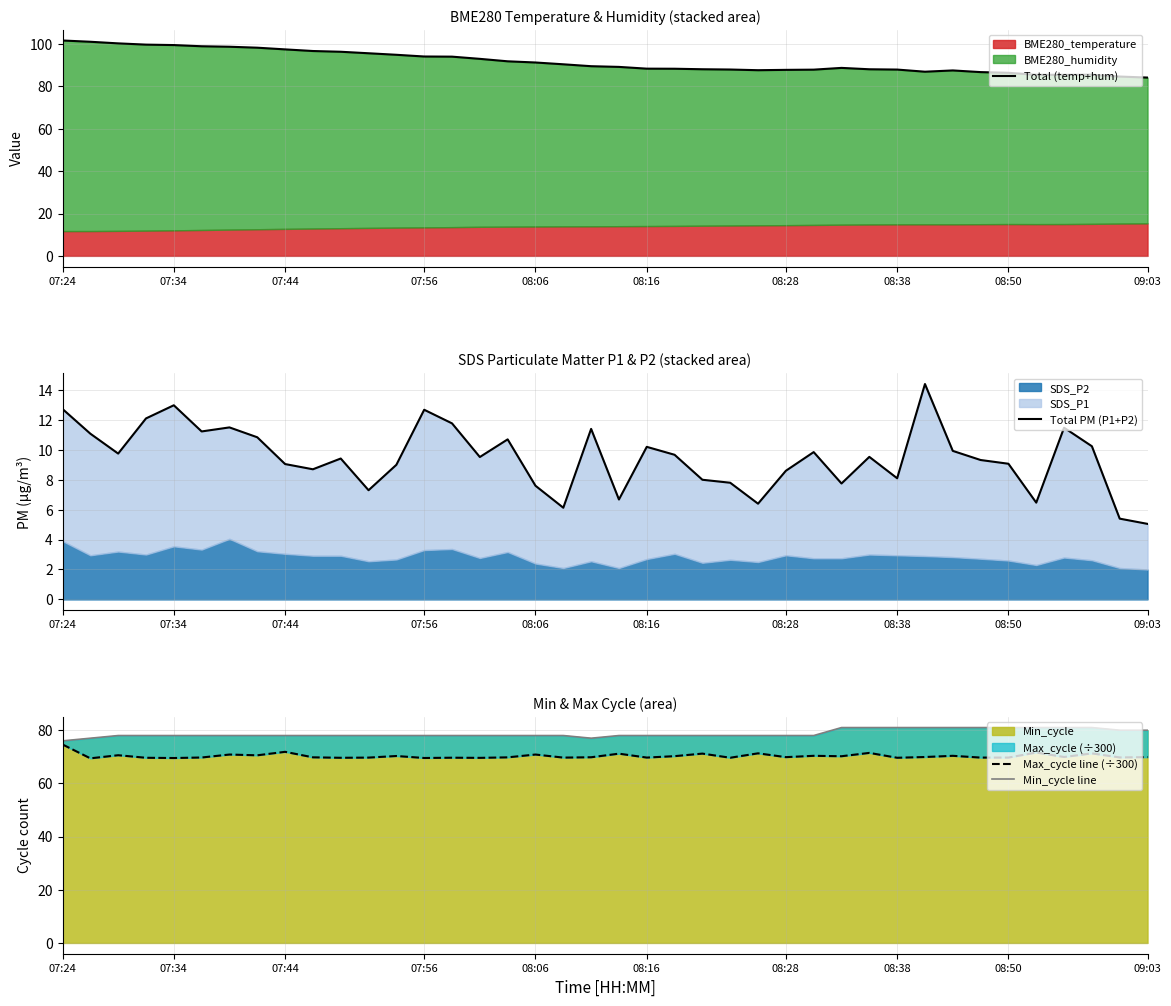

What is the maximum value for Min_cycle?

81